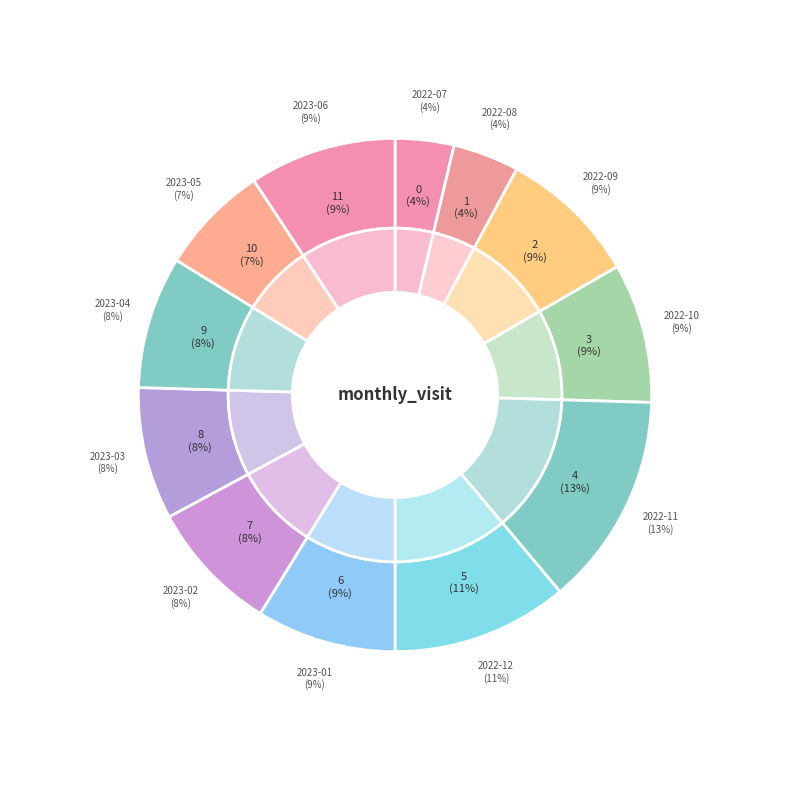

Is it true that 2023-01 is 2% of the pie?

False